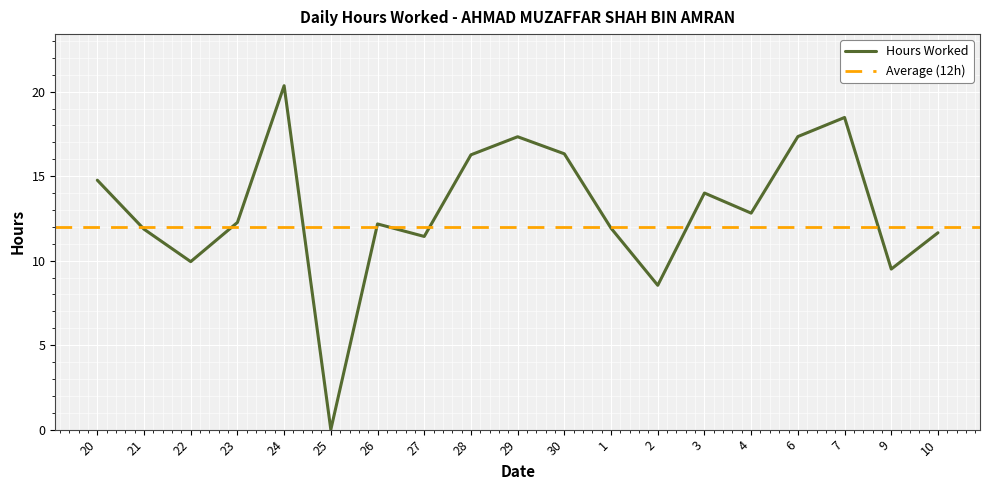

Reading right to left, extract all data points from this chart.

10=11.7	9=9.5	7=18.5	6=17.3	4=12.8	3=14.0	2=8.5	1=11.9	30=16.3	29=17.3	28=16.3	27=11.4	26=12.2	25=0.0	24=20.4	23=12.3	22=9.9	21=11.9	20=14.8